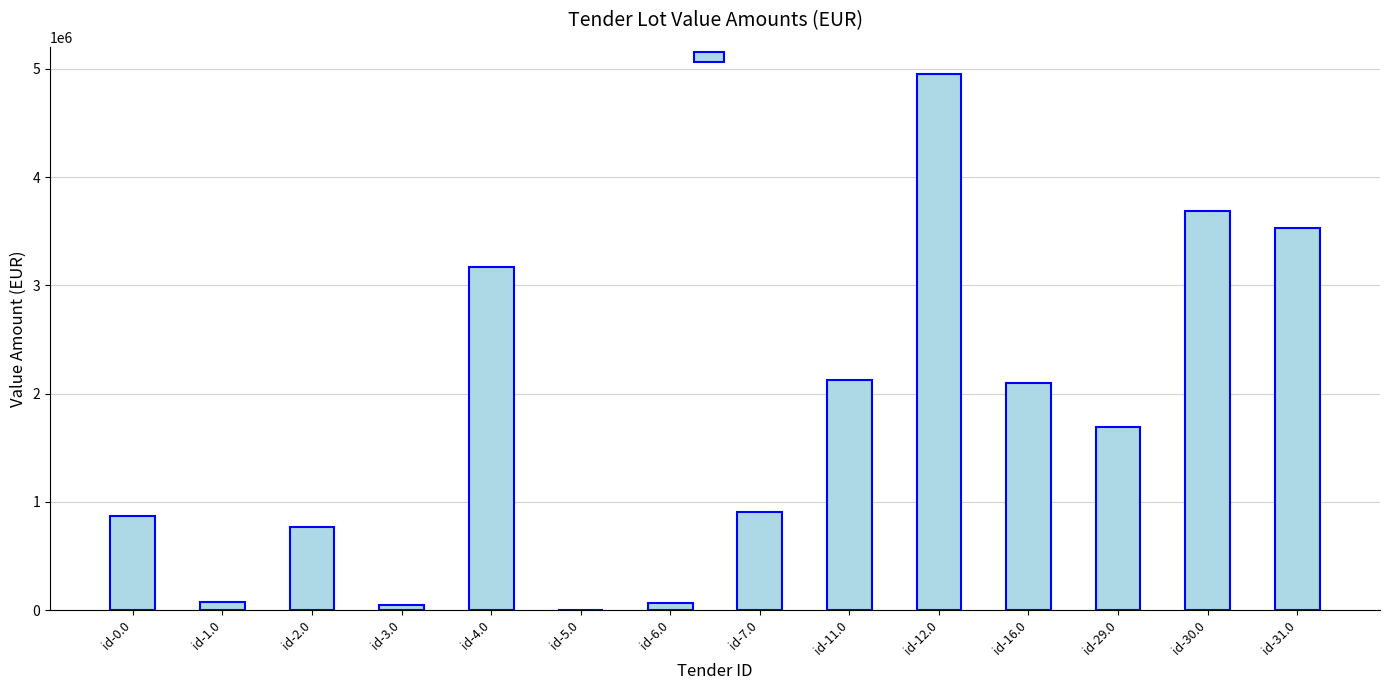

Which label corresponds to the largest value in the chart?

id-12.0